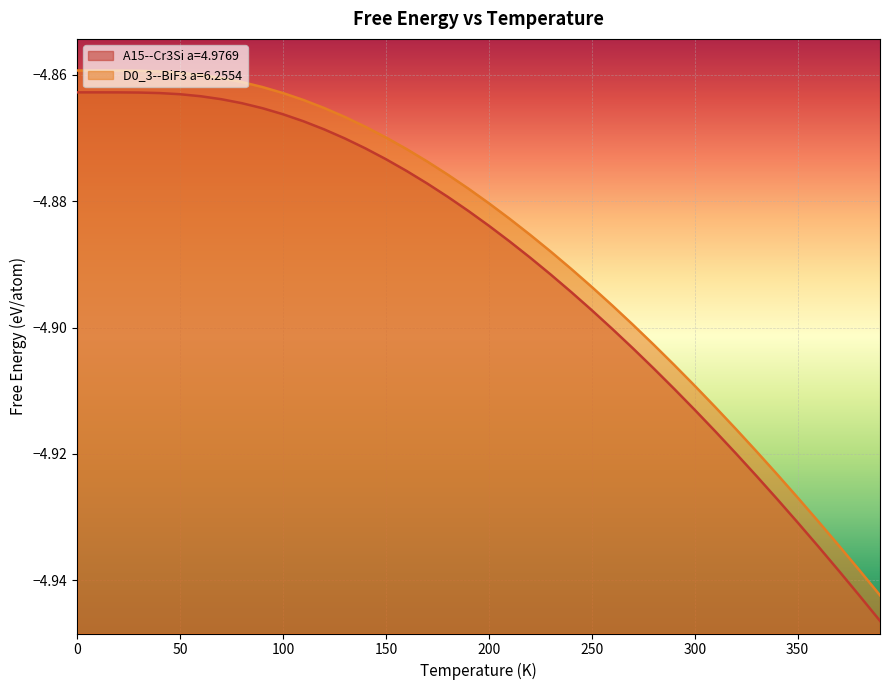

Reading left to right, transcribe all the data shown in this chart.

A15--Cr3Si a=4.9769: -4.9	-4.9	-4.9	-4.9	-4.9	-4.9	-4.9	-4.9	-4.9	-4.9	-4.9	-4.9	-4.9	-4.9	-4.9	-4.9	-4.9	-4.9	-4.9	-4.9	-4.9	-4.9	-4.9	-4.9	-4.9	-4.9	-4.9	-4.9	-4.9	-4.9	-4.9	-4.9	-4.9	-4.9	-4.9	-4.9	-4.9	-4.9	-4.9	-4.9
D0_3--BiF3 a=6.2554: -4.9	-4.9	-4.9	-4.9	-4.9	-4.9	-4.9	-4.9	-4.9	-4.9	-4.9	-4.9	-4.9	-4.9	-4.9	-4.9	-4.9	-4.9	-4.9	-4.9	-4.9	-4.9	-4.9	-4.9	-4.9	-4.9	-4.9	-4.9	-4.9	-4.9	-4.9	-4.9	-4.9	-4.9	-4.9	-4.9	-4.9	-4.9	-4.9	-4.9